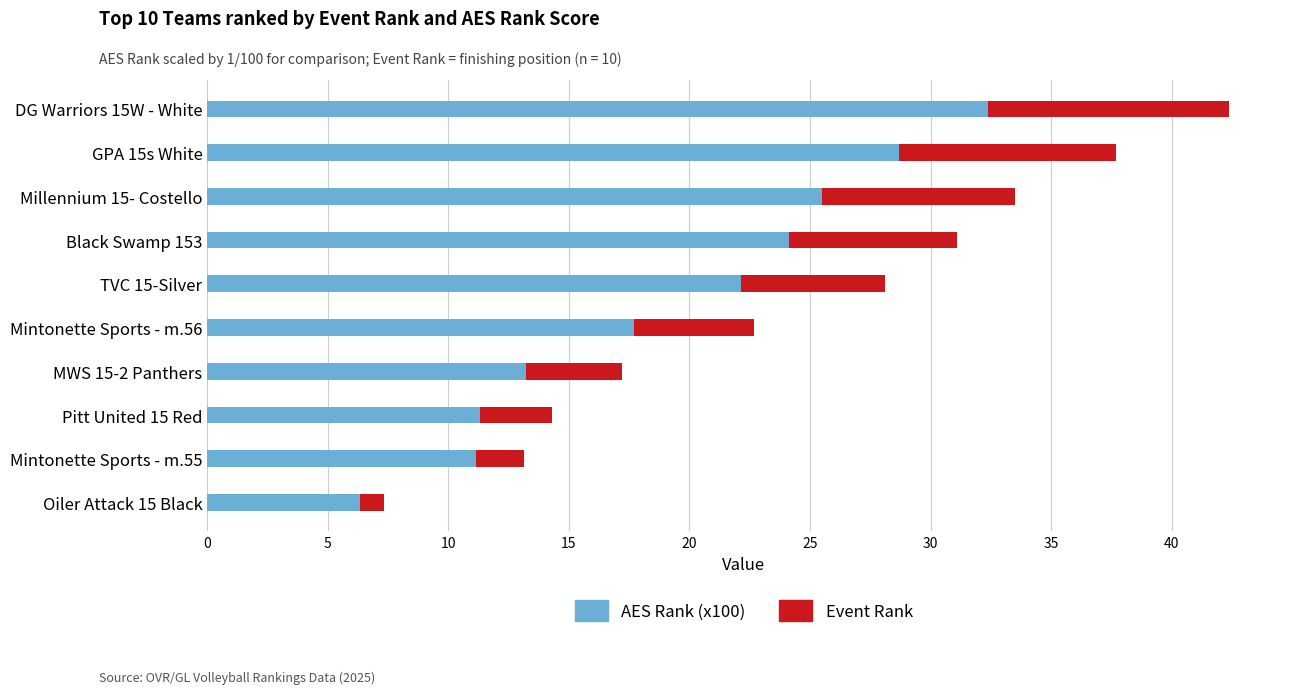

What is the sum of all AES Rank (x100) values?

192.5